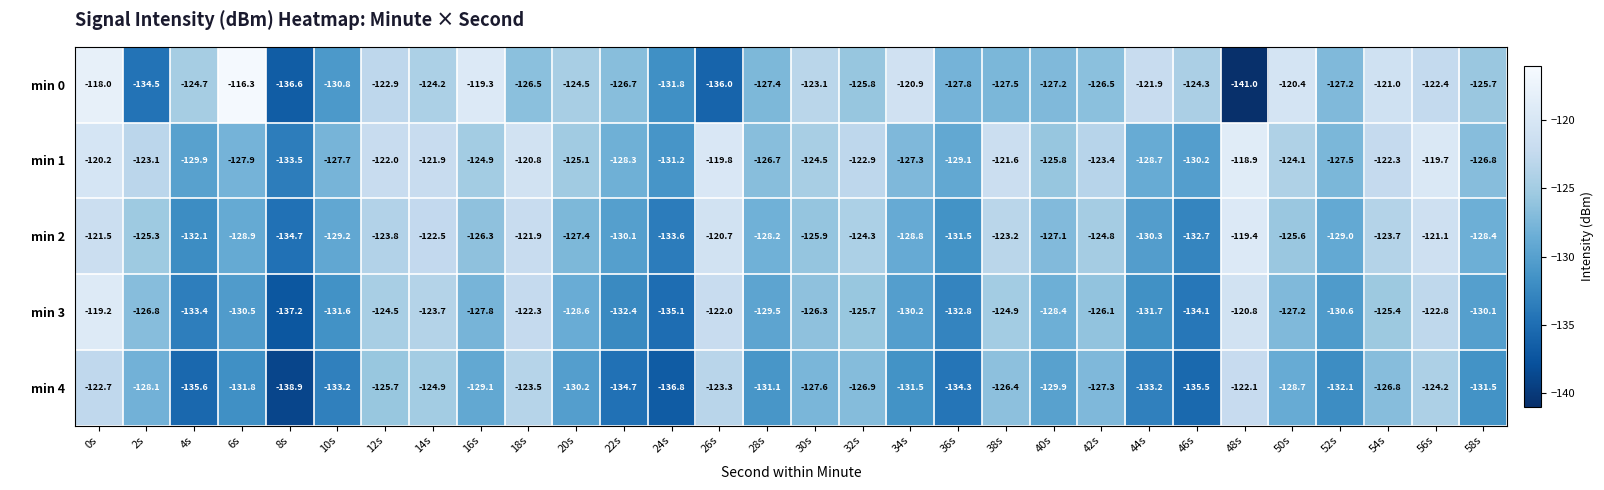

True or false: min 2 has a value of -123.8 at 12s.

True